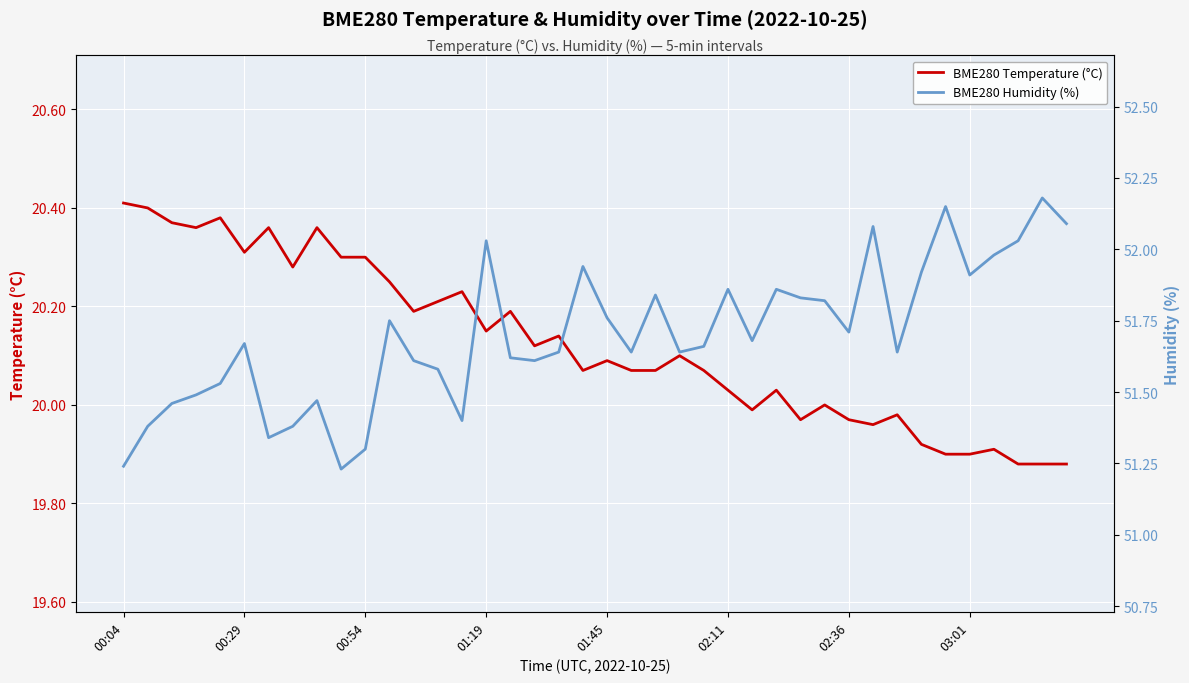

What position from the left is 02:36?

31